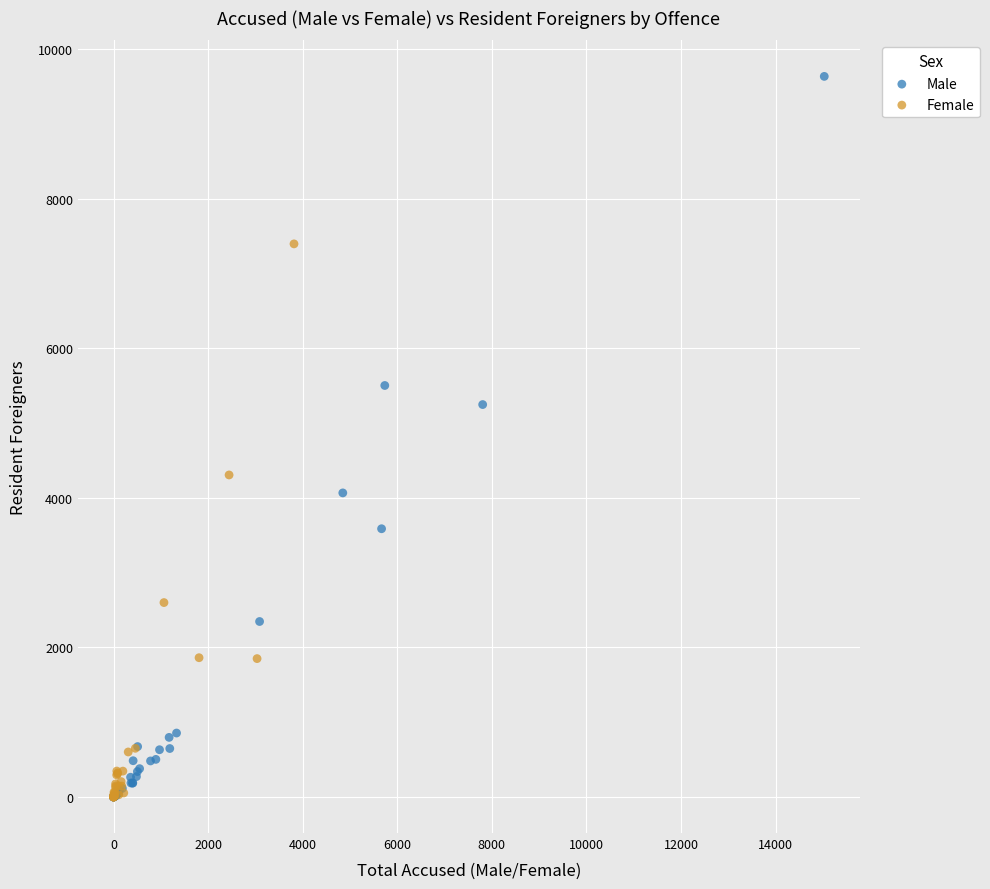

What are all the series names shown in the legend?

Male, Female